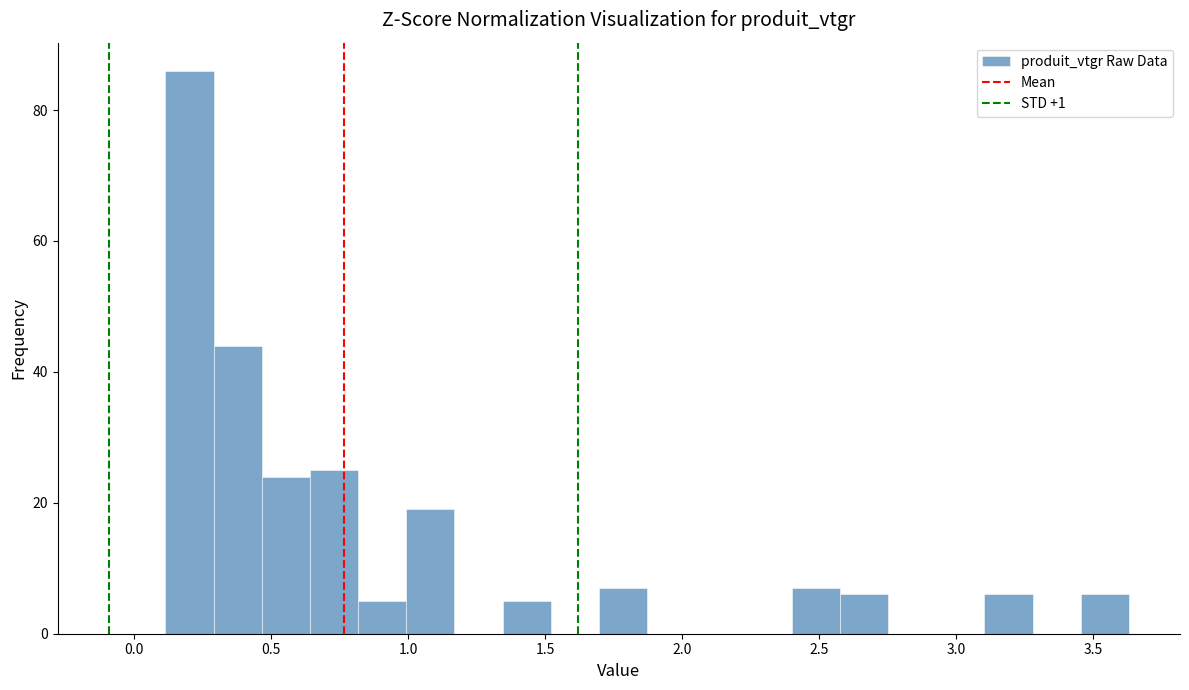

Around what value on the x-axis is the tallest bar? Give the approximate position of its centre, as read against the axis.

0.20